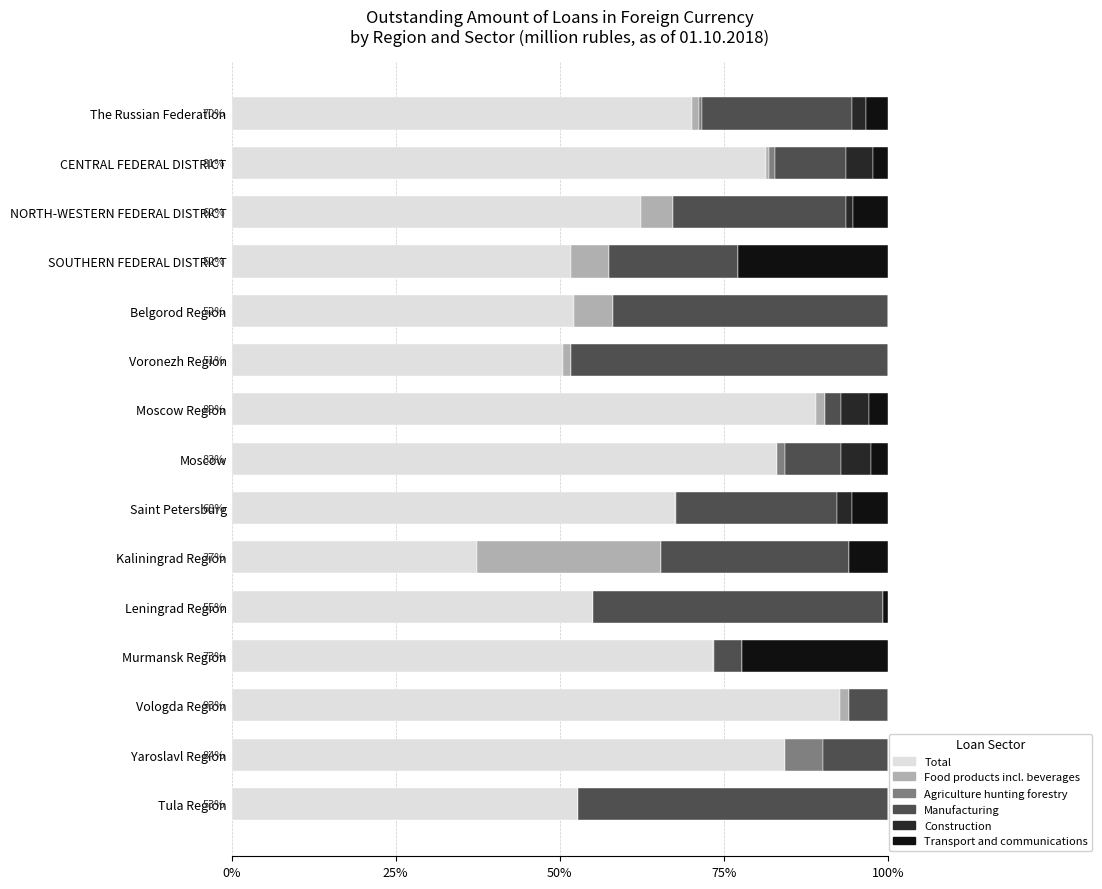

The Total series shows 55.0 at Leningrad Region. True or false?

True